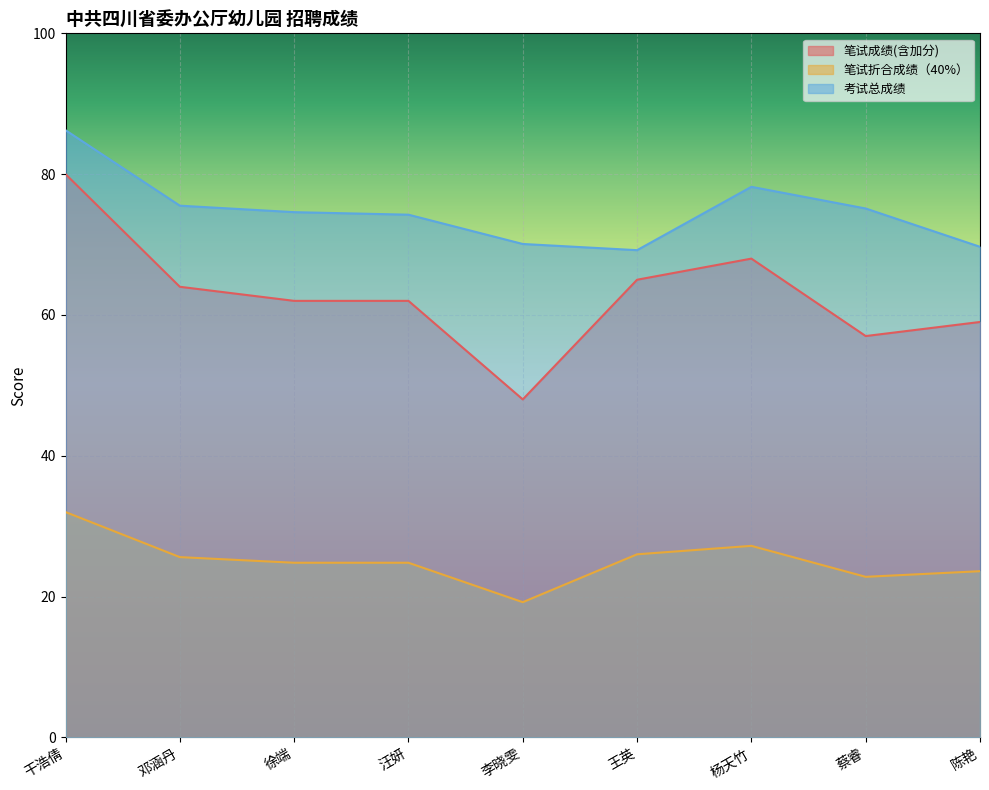

What are all the series names shown in the legend?

笔试成绩(含加分), 笔试折合成绩（40%）, 考试总成绩